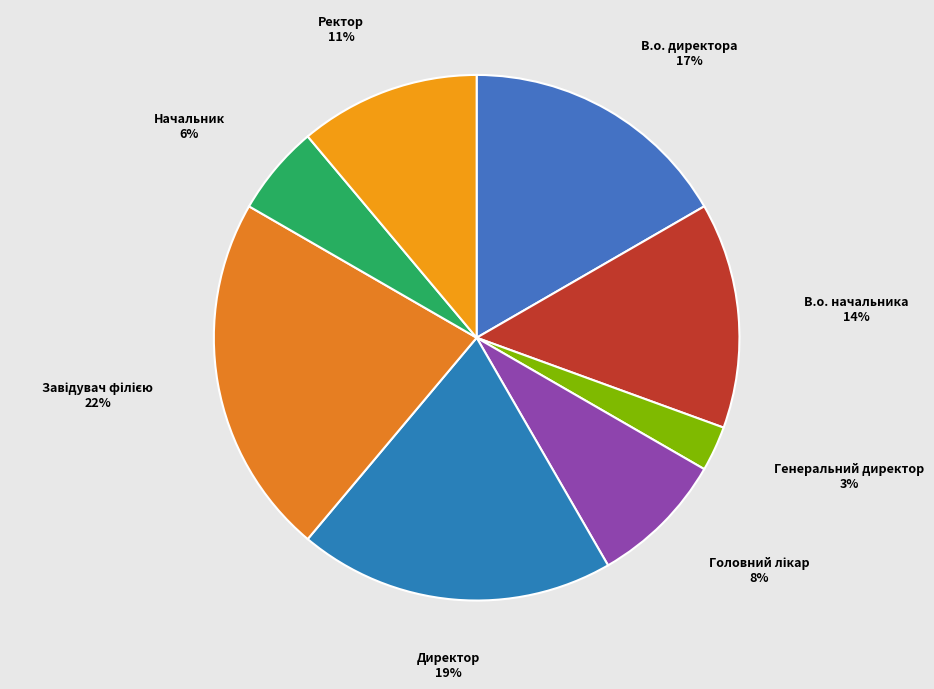

Does any single category account for the majority?

No